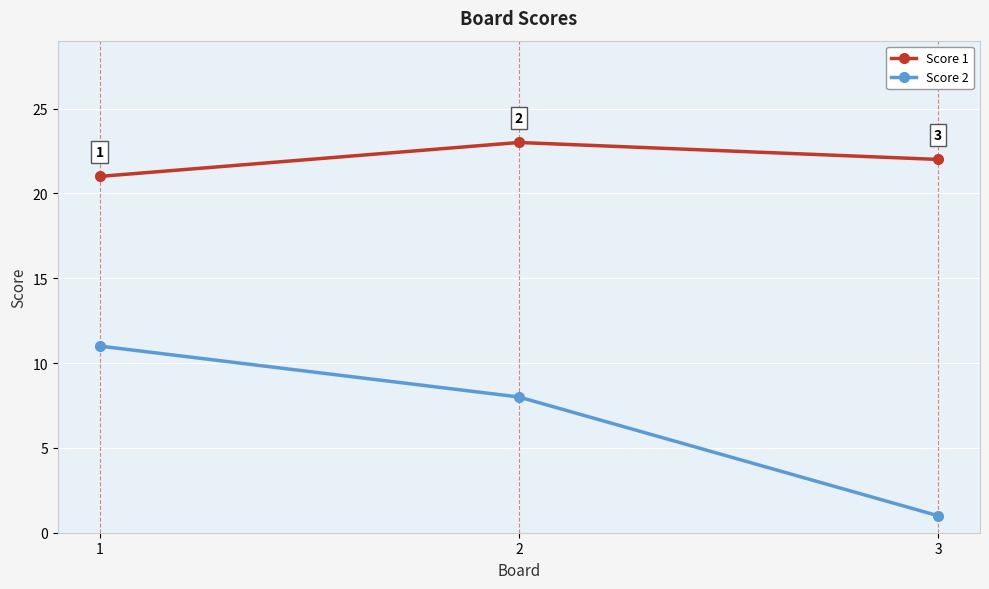

What is the total value across all series at 3?

23